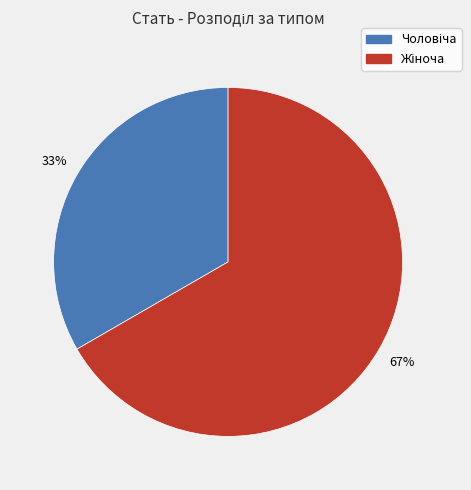

To the nearest percent, what is the average slice percentage?

50%